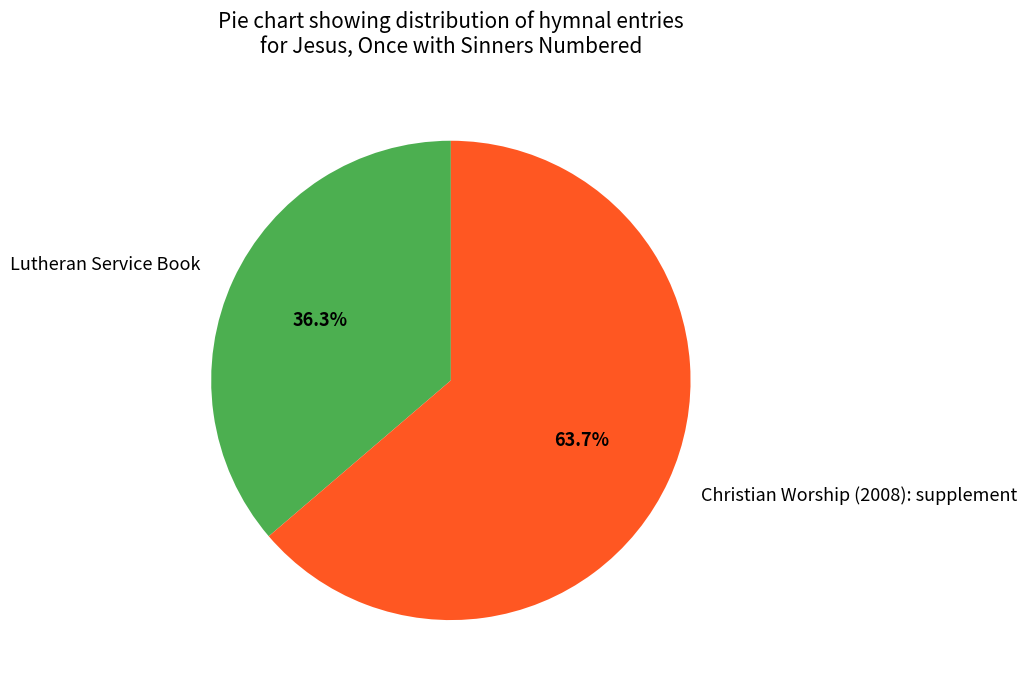

True or false: Christian Worship (2008): supplement accounts for 72% of the total.

False